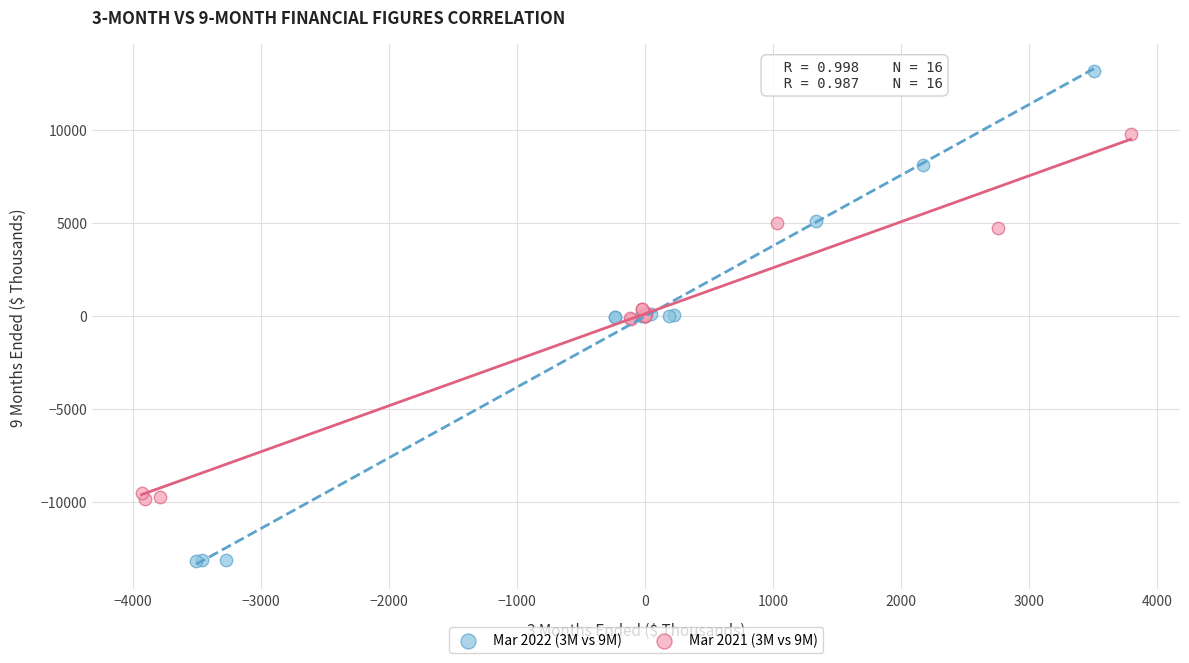

Which series has the largest Y range (max minus min)?

Mar 2022 (3M vs 9M)